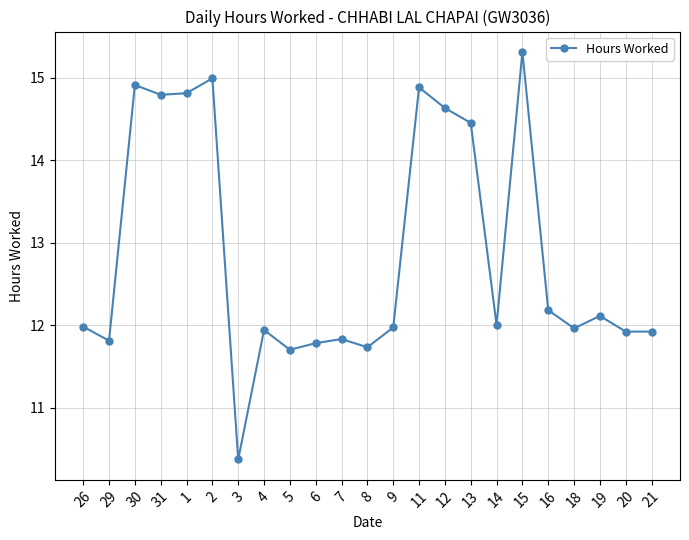

The chart shows a value of 12.0 at 9. True or false?

True